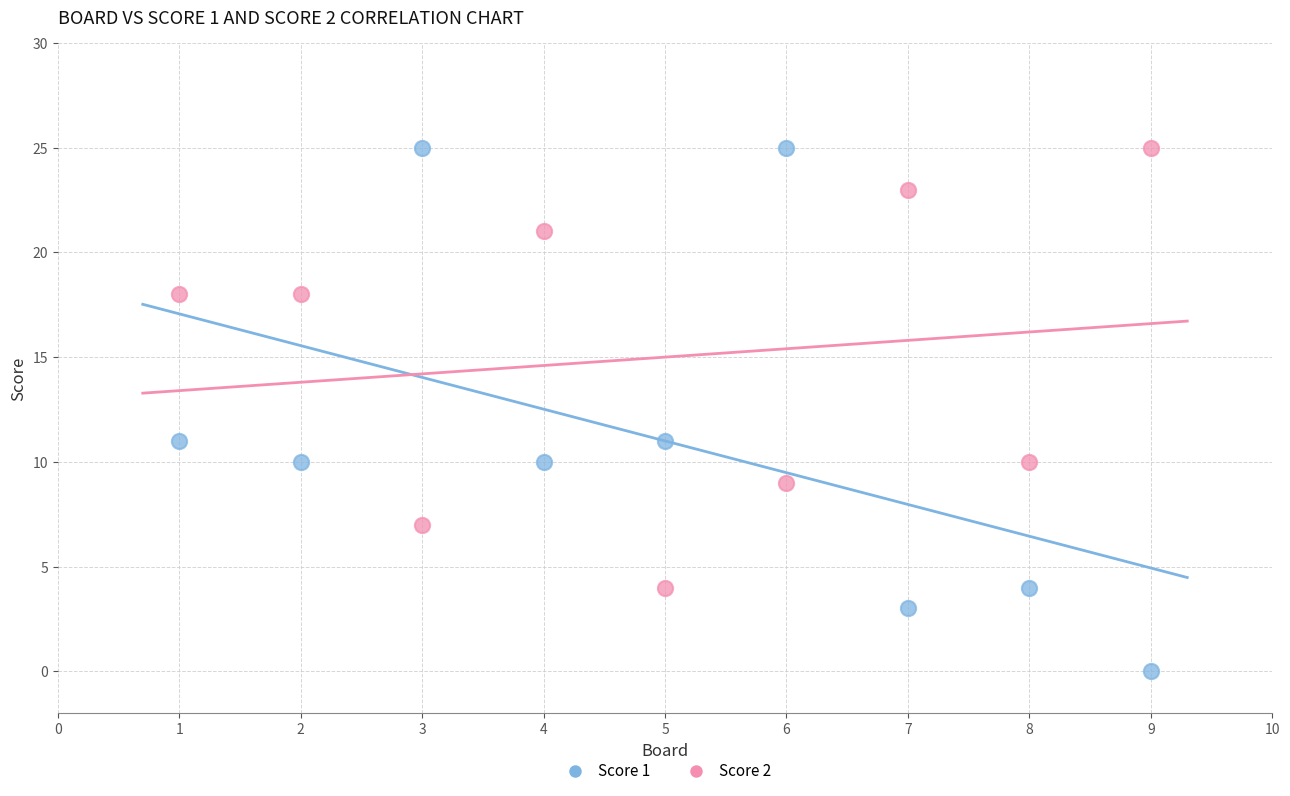

Across all data points, what is the range of Y values (max minus min)?

25